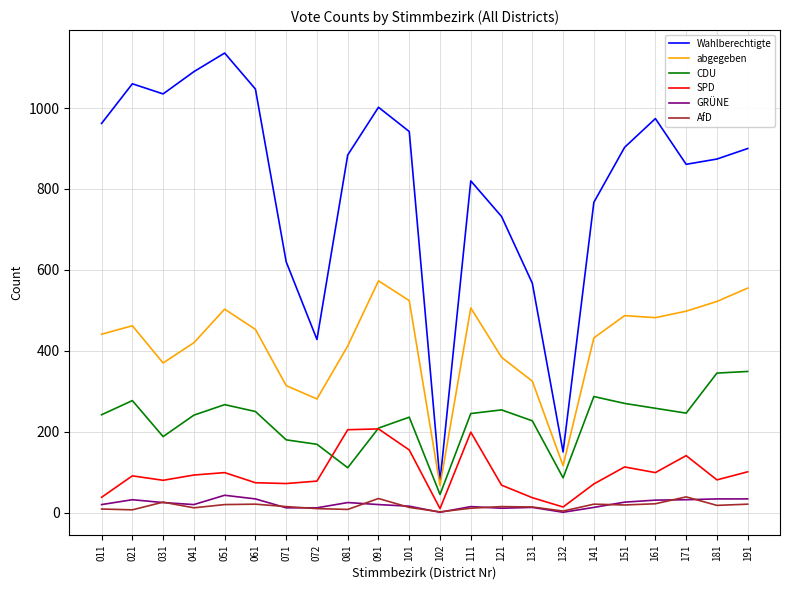

What is the maximum value shown in the chart?

1136